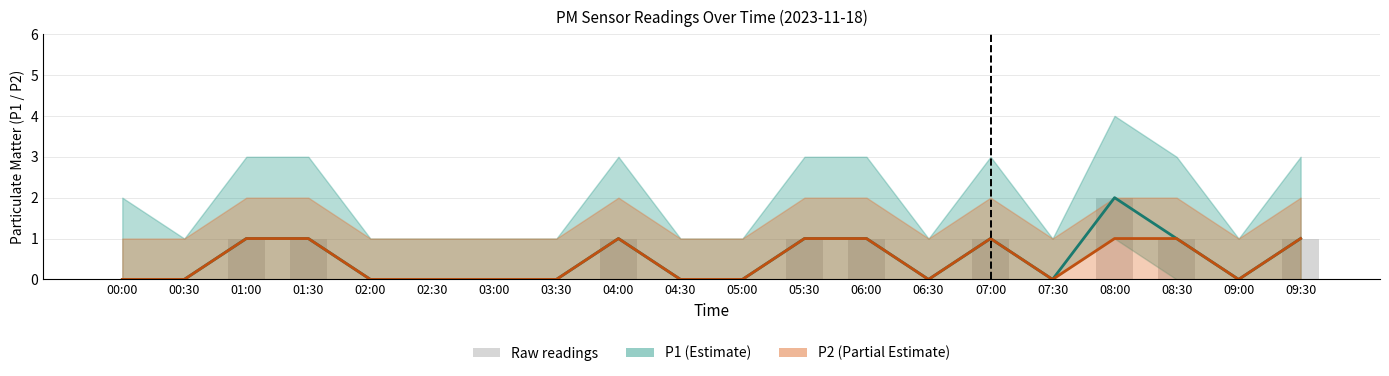

How many data points in Raw readings are above 0?

9